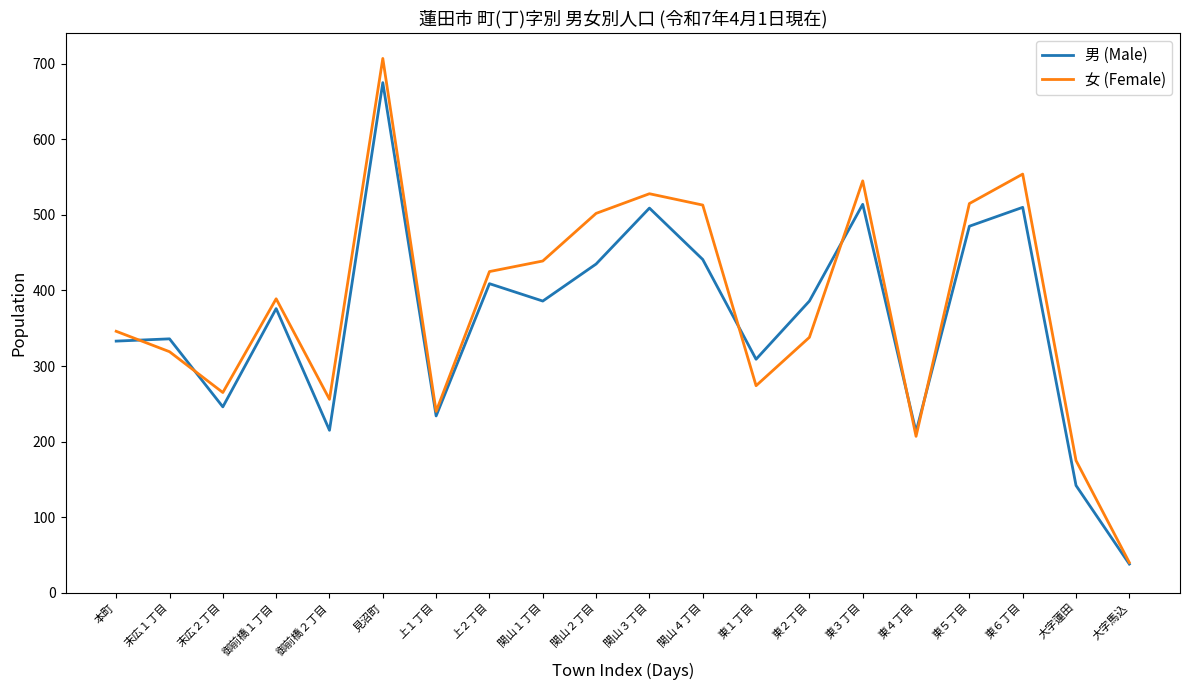

Rank the series by their maximum value, from highest to lowest.

女 (Female), 男 (Male)